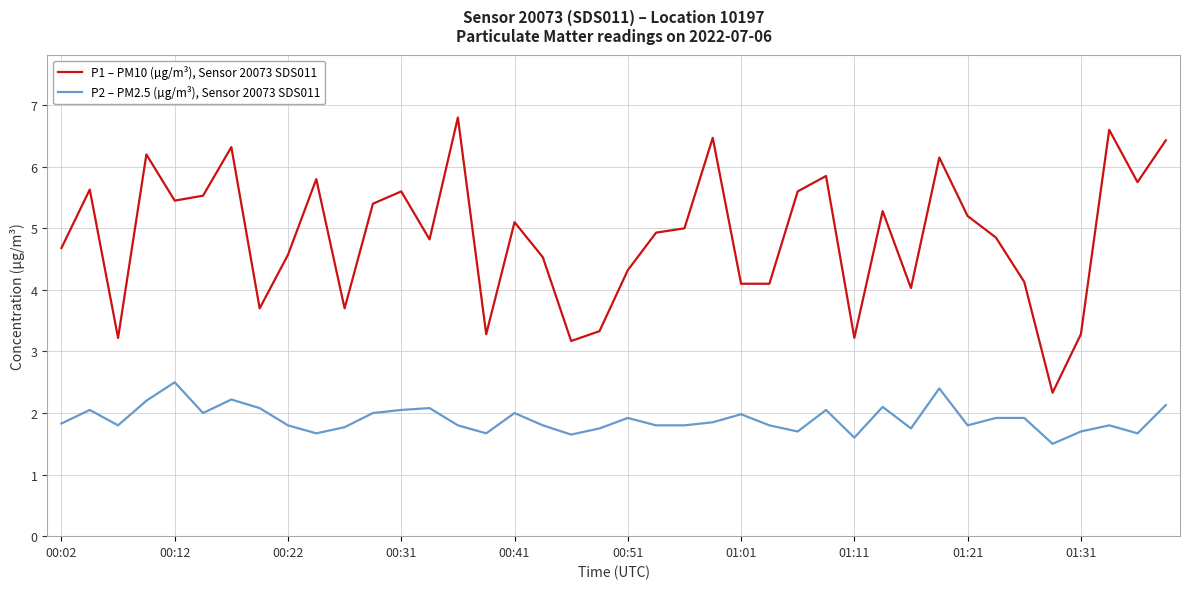

Which series has the widest spread of values?

P1 – PM10 (µg/m³), Sensor 20073 SDS011